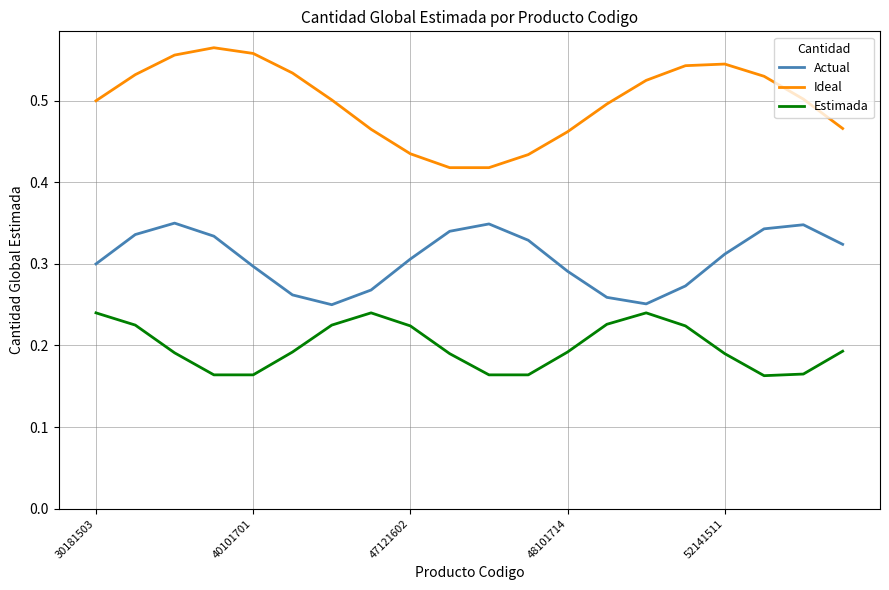

How many lines are shown in the chart?

3